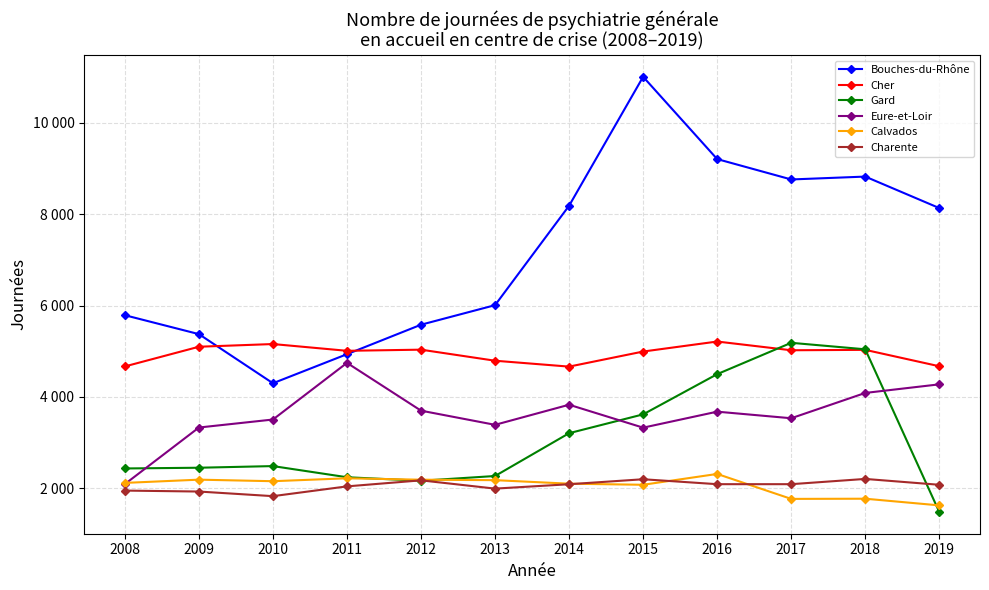

What are all the series names shown in the legend?

Bouches-du-Rhône, Cher, Gard, Eure-et-Loir, Calvados, Charente